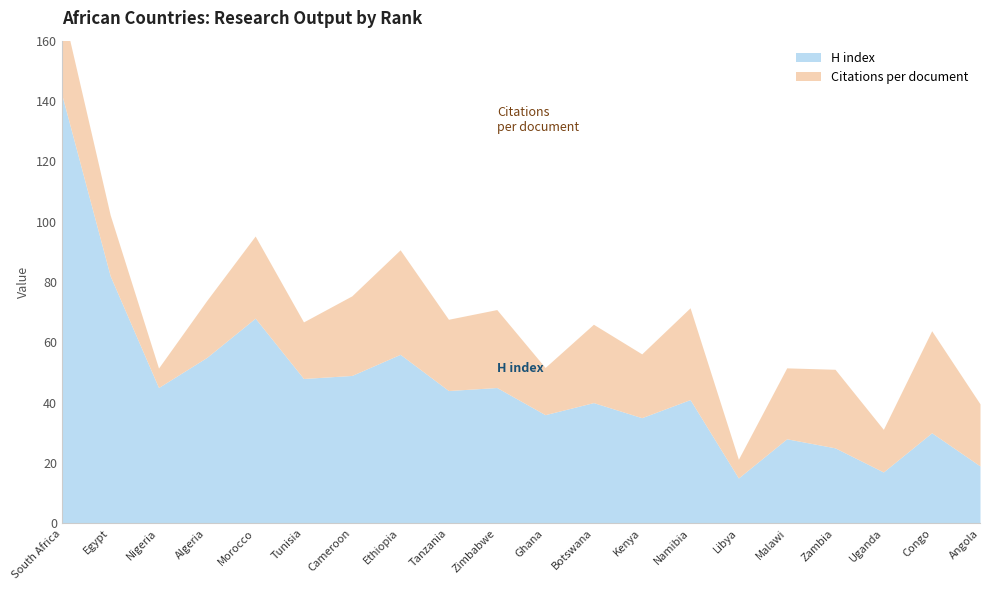

At which category does H index reach its first local peak?

5